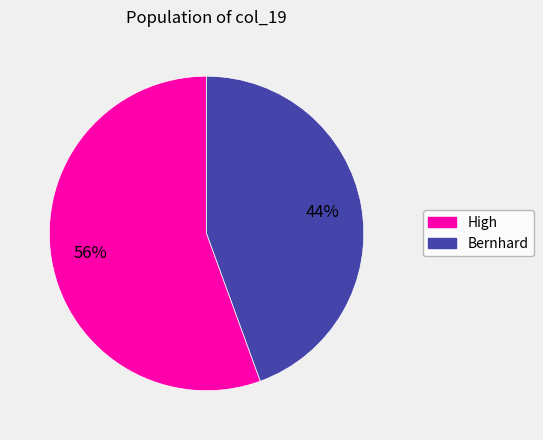

The Bernhard slice represents 44% of the pie. True or false?

True